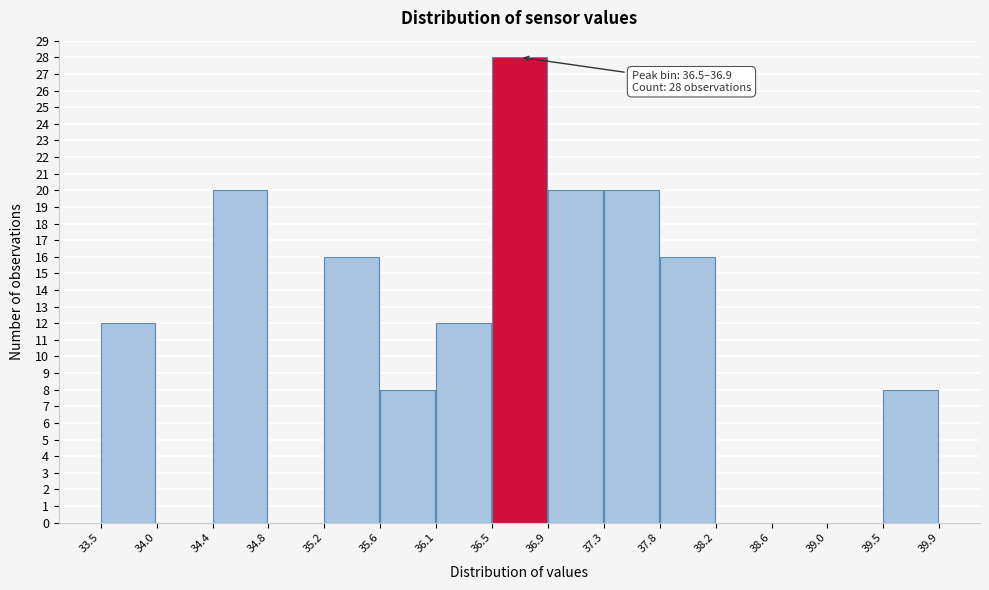

Over which range of the x-axis is the bar tallest?

36.5 to 36.9